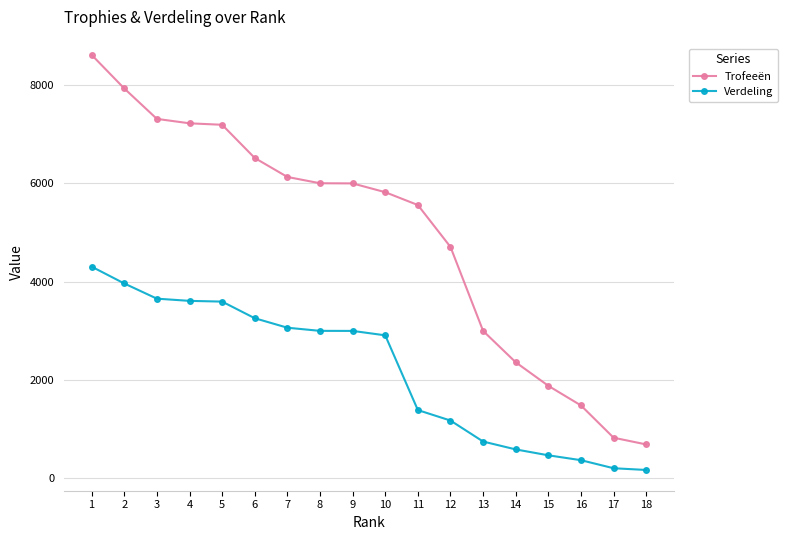

At how many categories does at least one series exceed 2749?

13